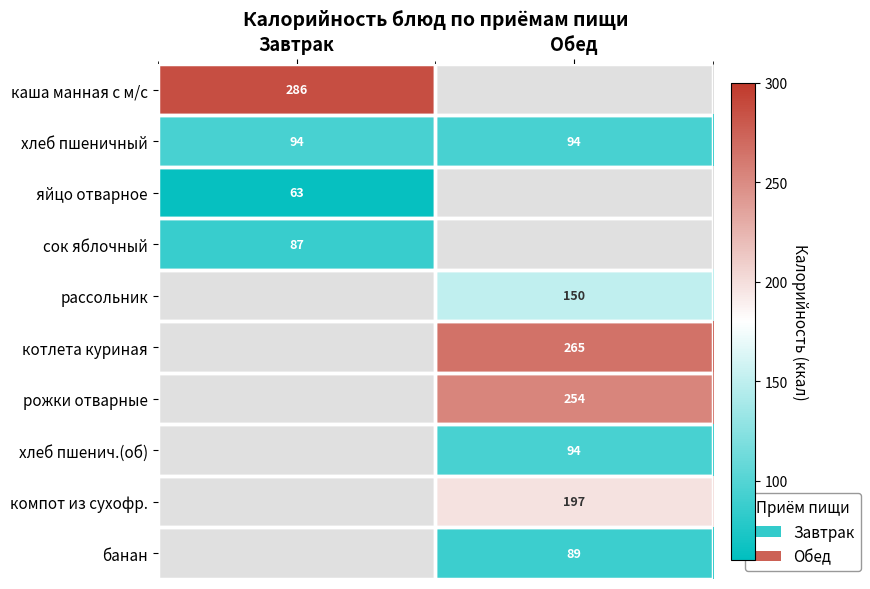

Is it true that яйцо отварное equals 23 at Завтрак?

False